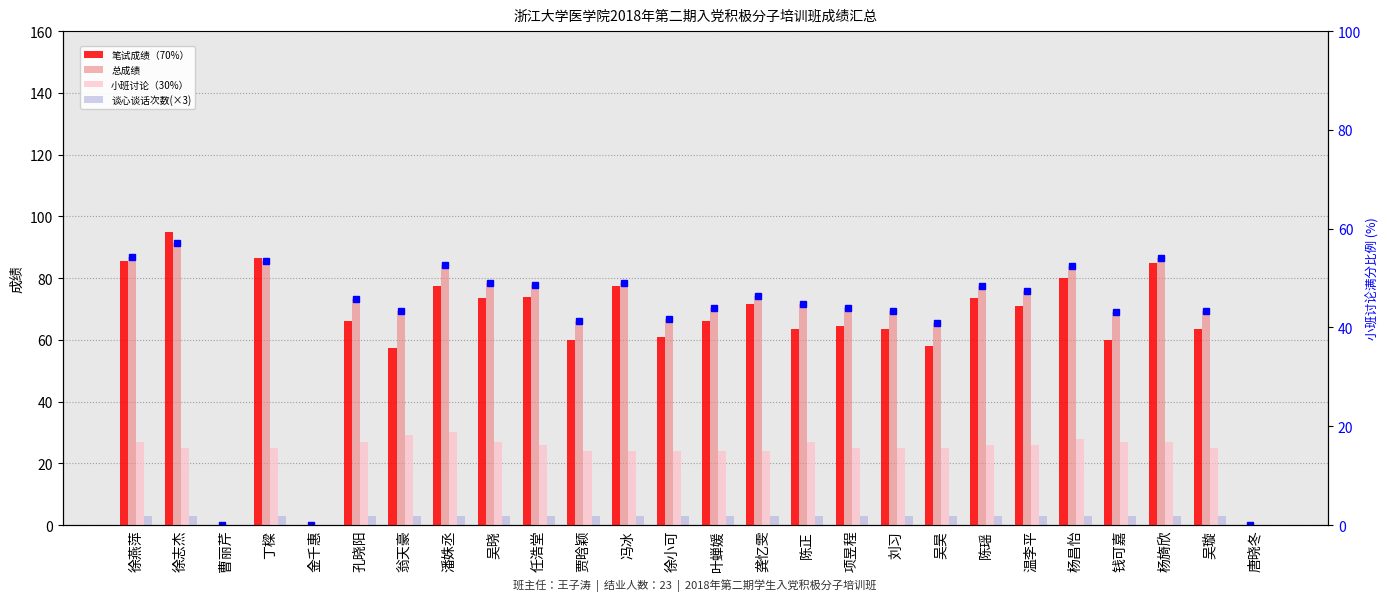

Read the 笔试成绩（70%） value at 冯冰.

77.5